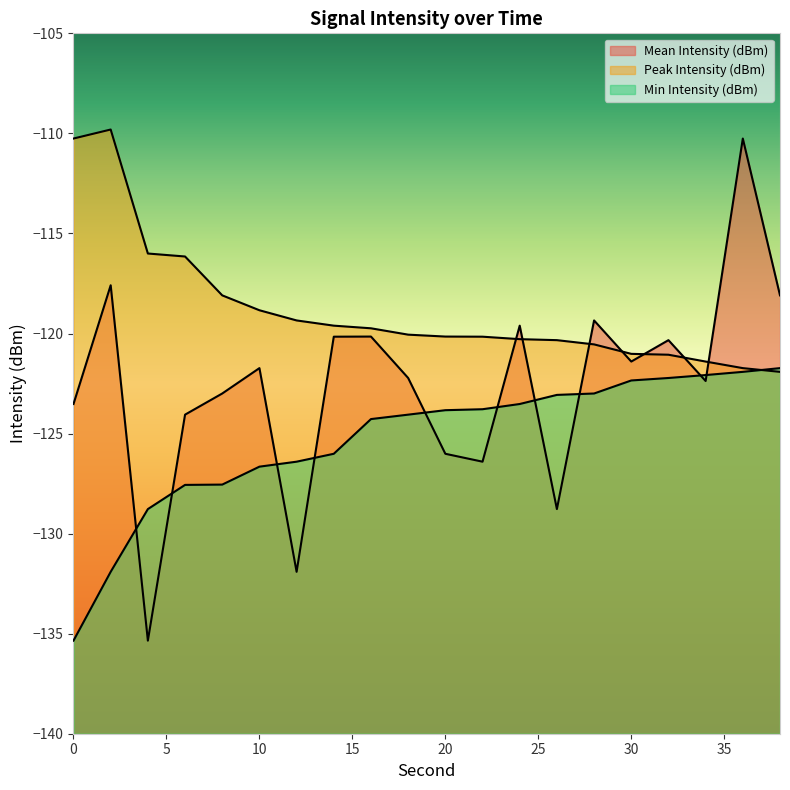

After their last crossing, which series has the higher values: Min Intensity (dBm) or Mean Intensity (dBm)?

Mean Intensity (dBm)